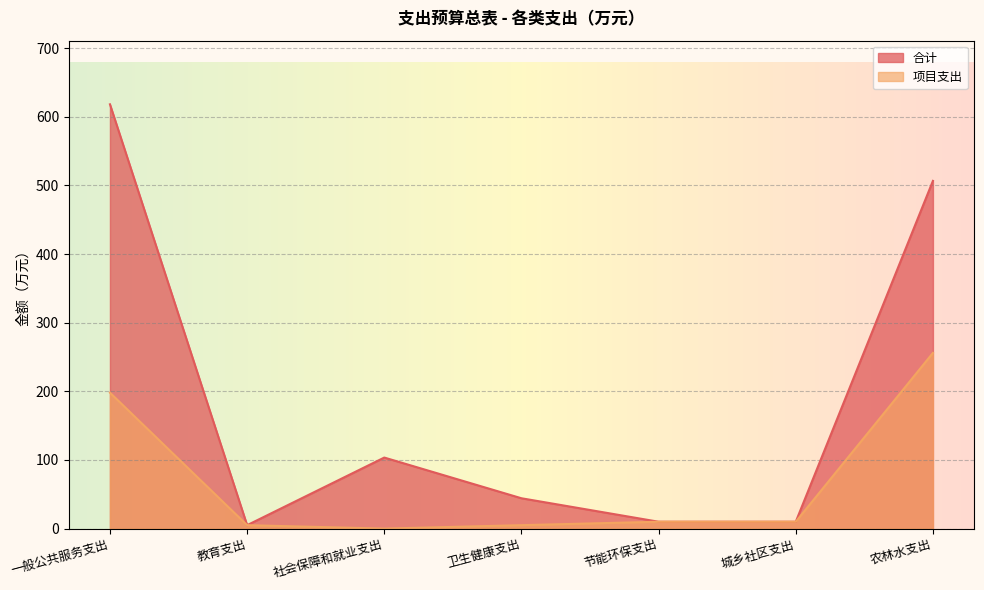

Reading left to right, transcribe all the data shown in this chart.

合计: 618.1	5.0	103.5	44.2	10.0	10.0	506.6
项目支出: 198.0	5.0	0.0	5.0	10.0	10.0	256.0